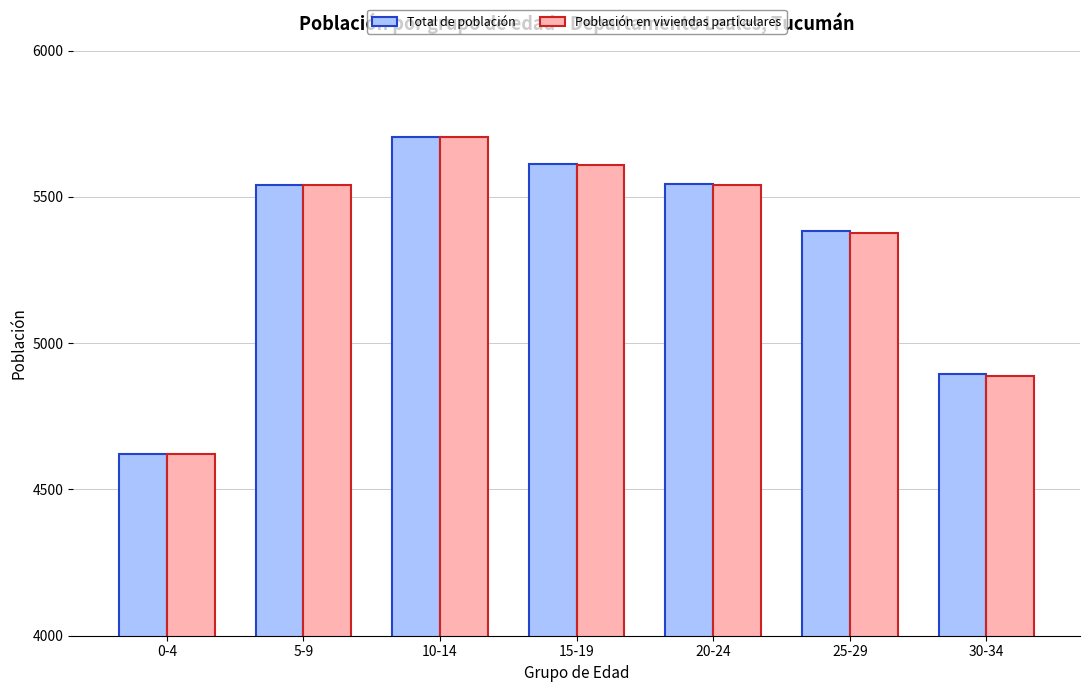

What is the total value across all series at 10-14?

11410